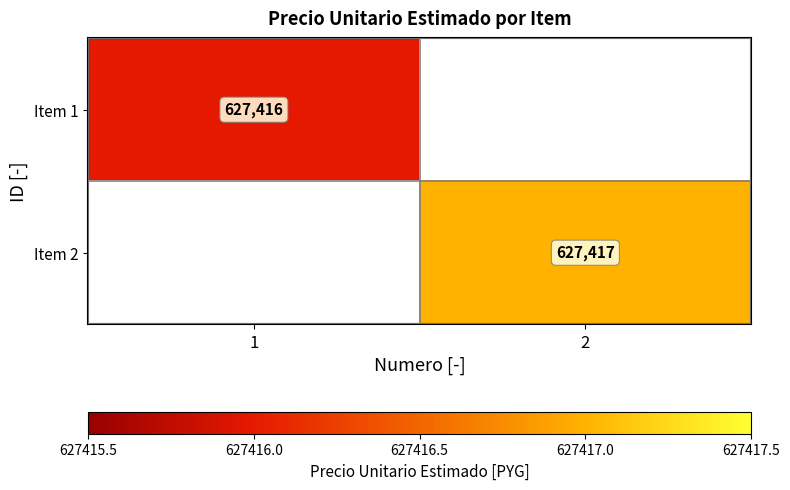

The value of Item 2 at 2 is 971779.7. True or false?

False